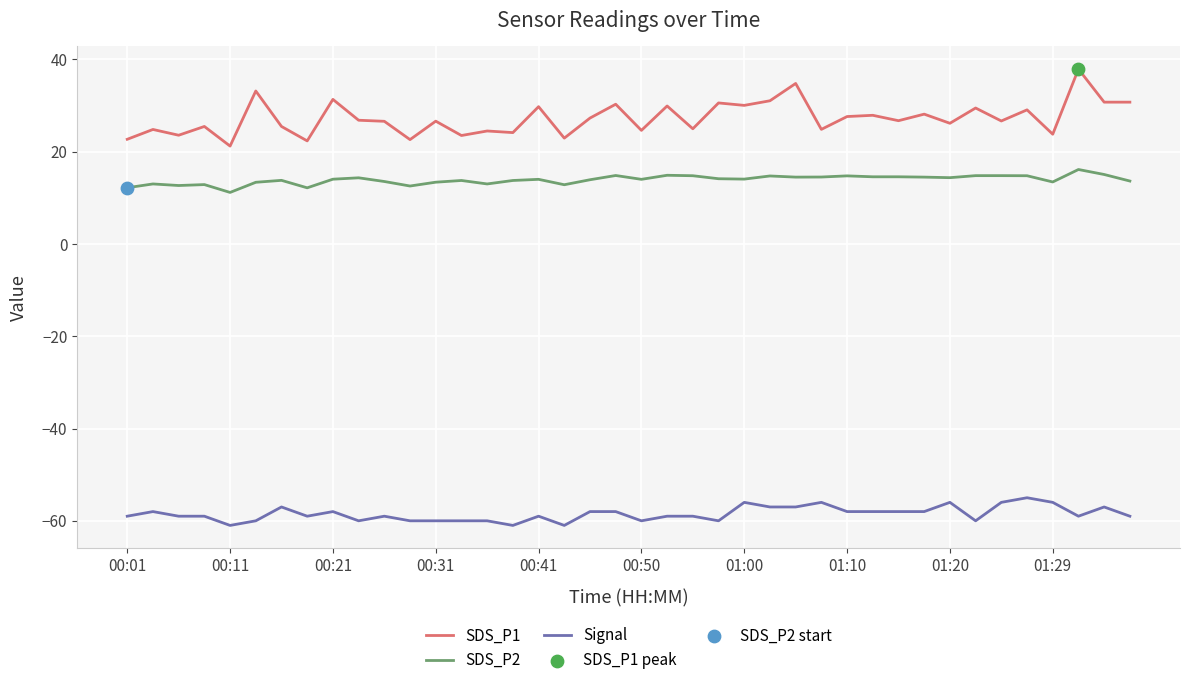

Which series has the largest total across all categories?

SDS_P1